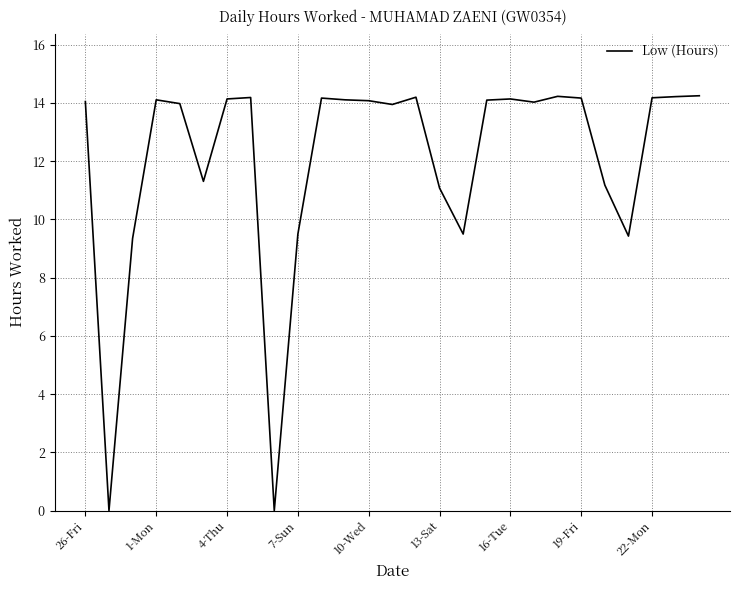

What is the ratio of the value at 22-Mon to the value at 1-Mon?

1.0